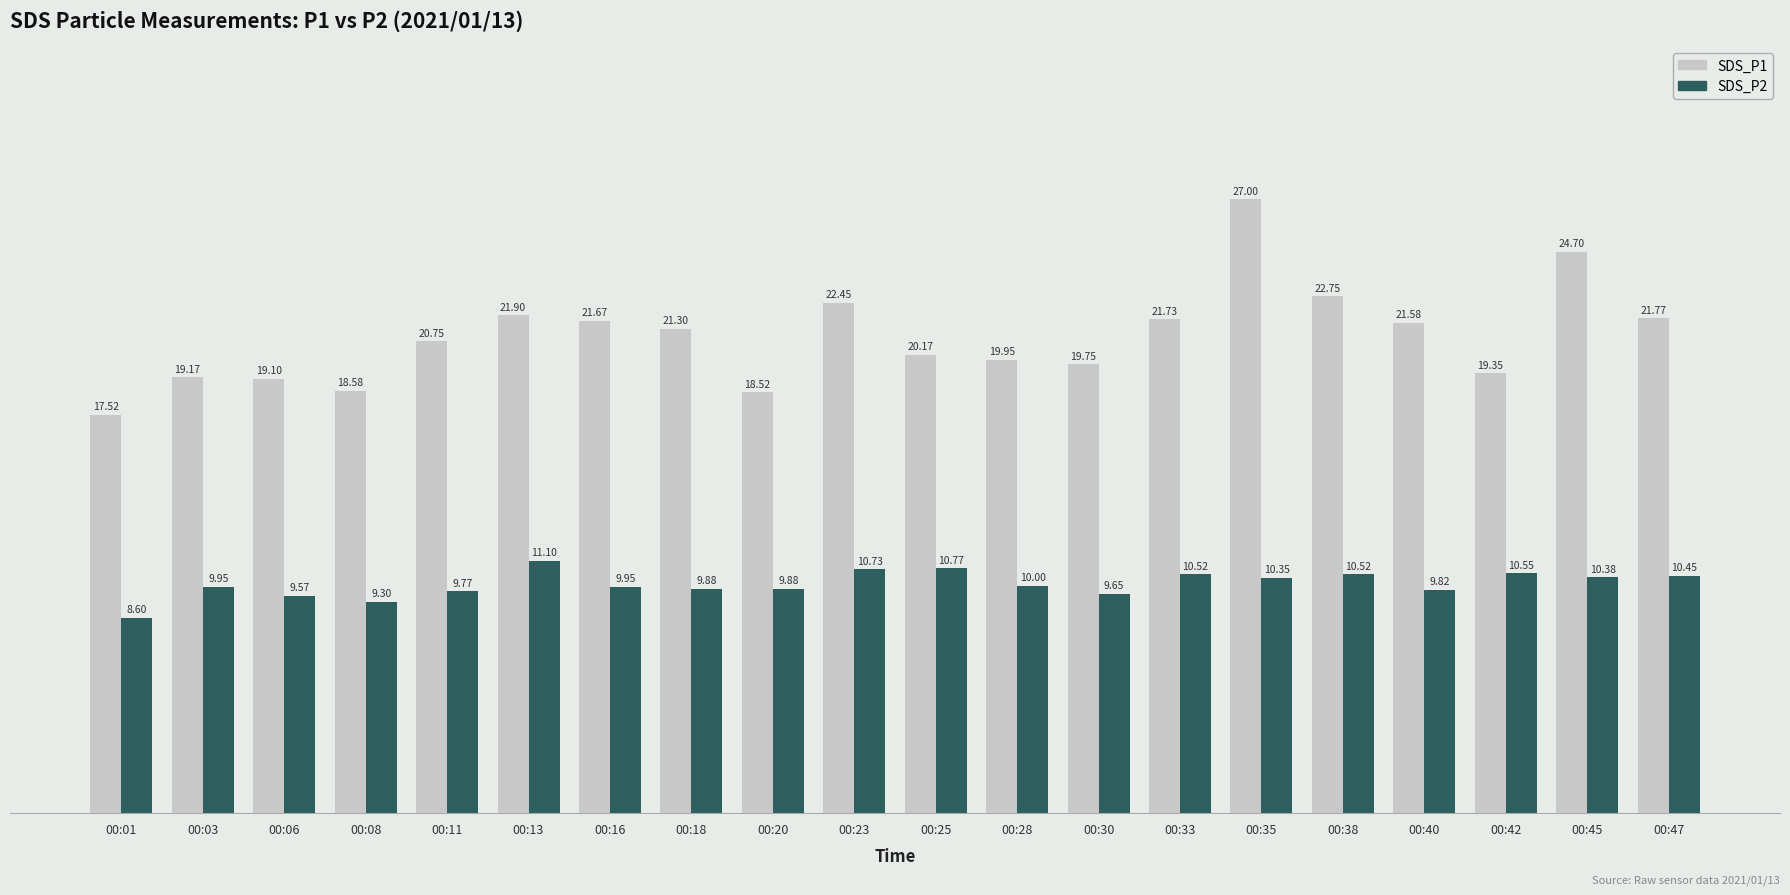

What are all the series names shown in the legend?

SDS_P1, SDS_P2